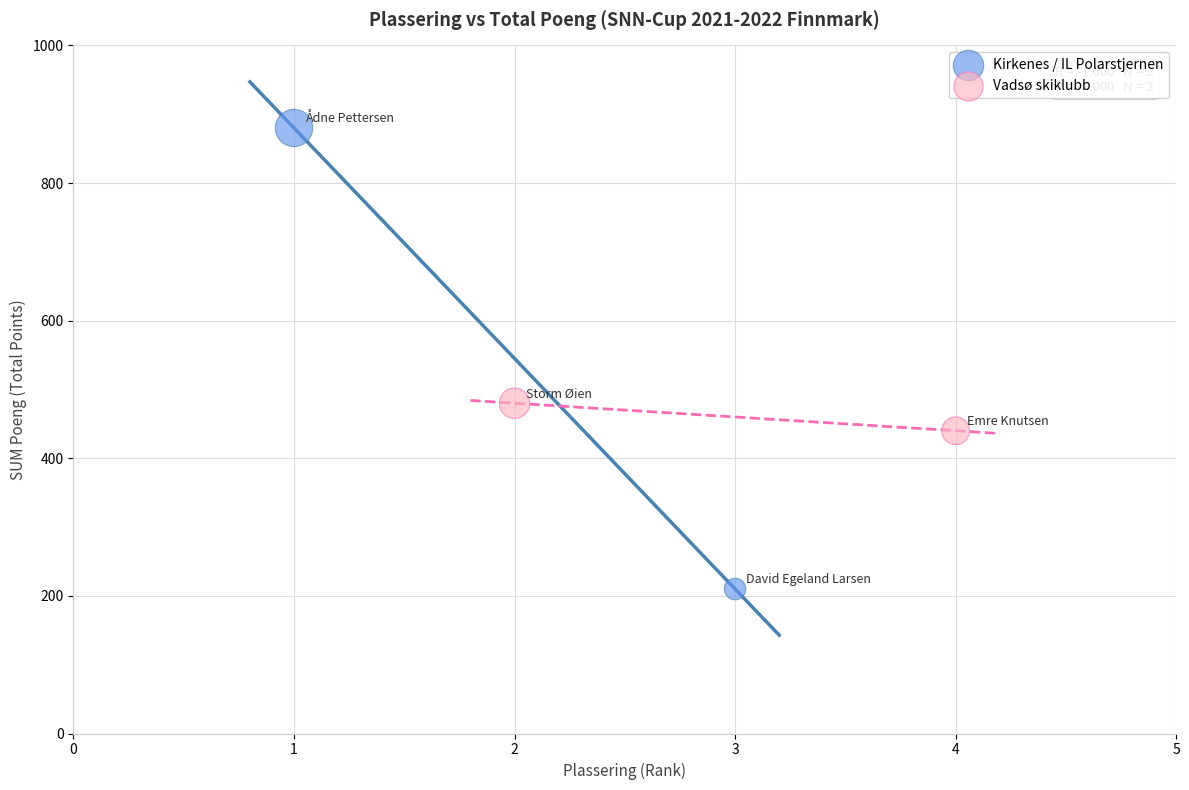

What are all the series names shown in the legend?

Kirkenes / IL Polarstjernen, Vadsø skiklubb